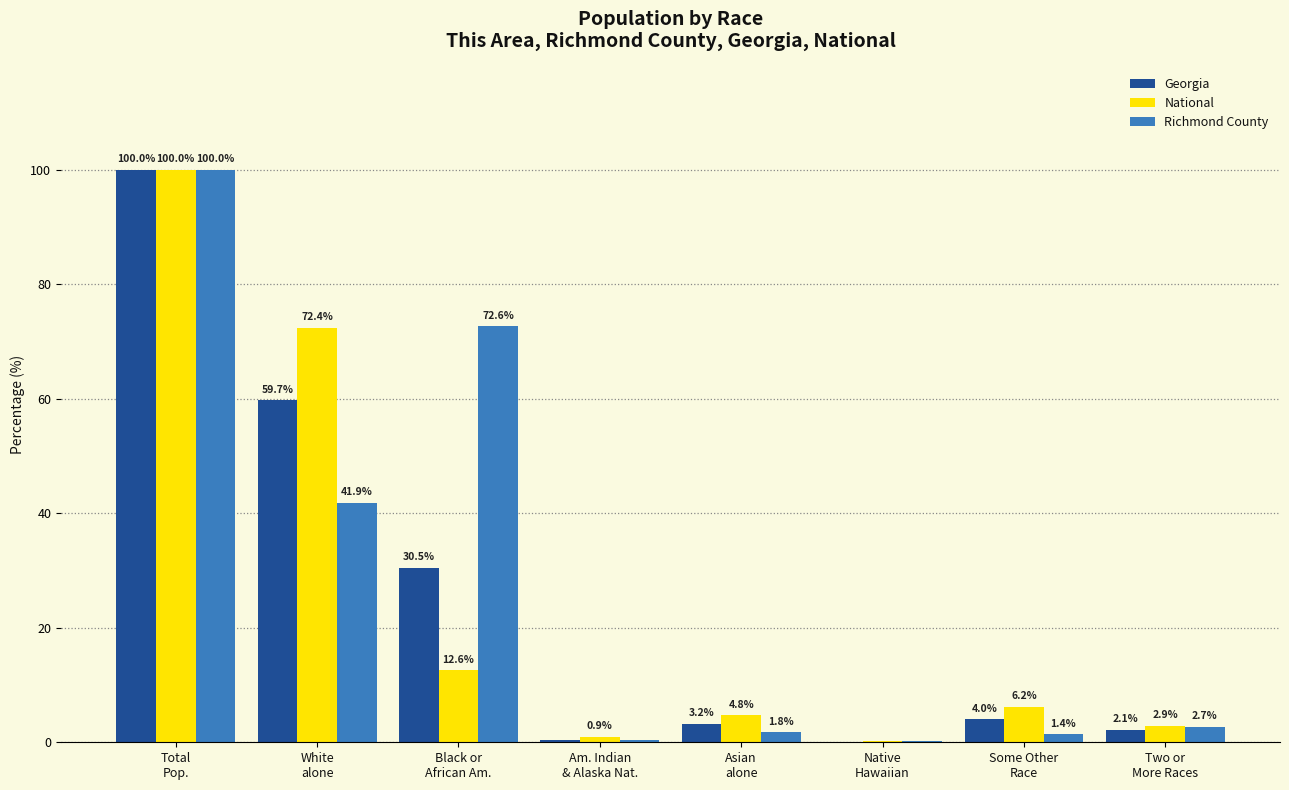

What is the maximum value for Georgia?

100.0